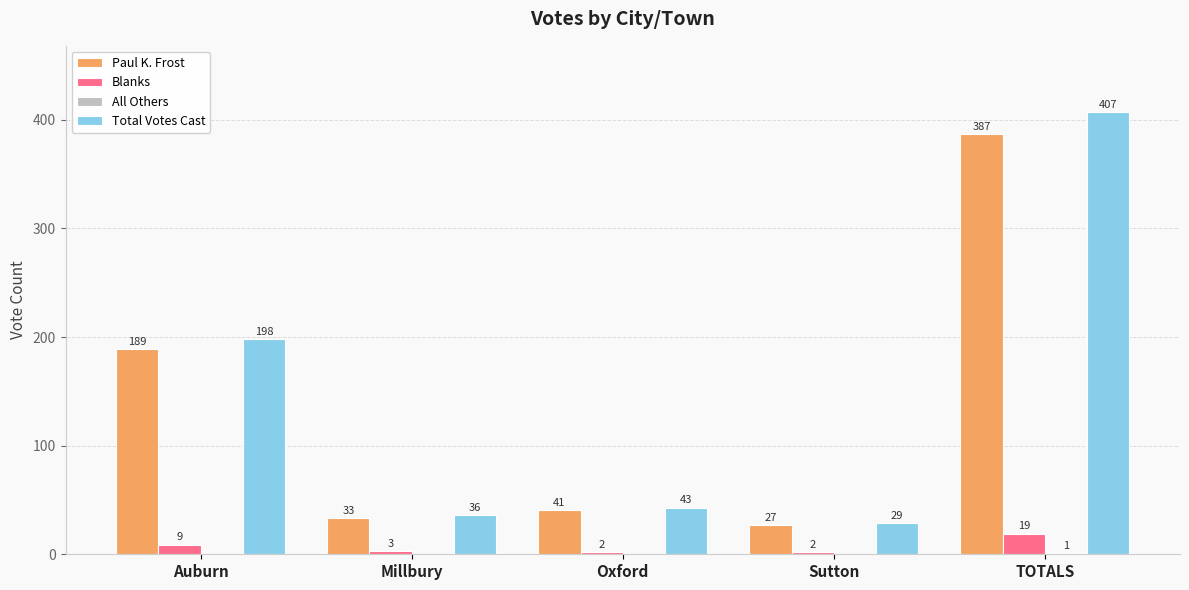

Which series has the largest range (max minus min)?

Total Votes Cast